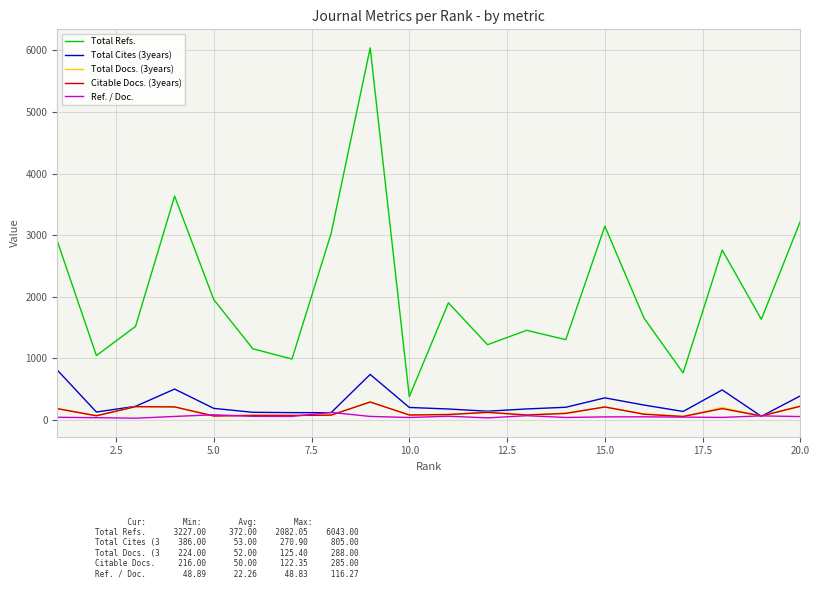

What is the maximum value shown in the chart?

6043.0